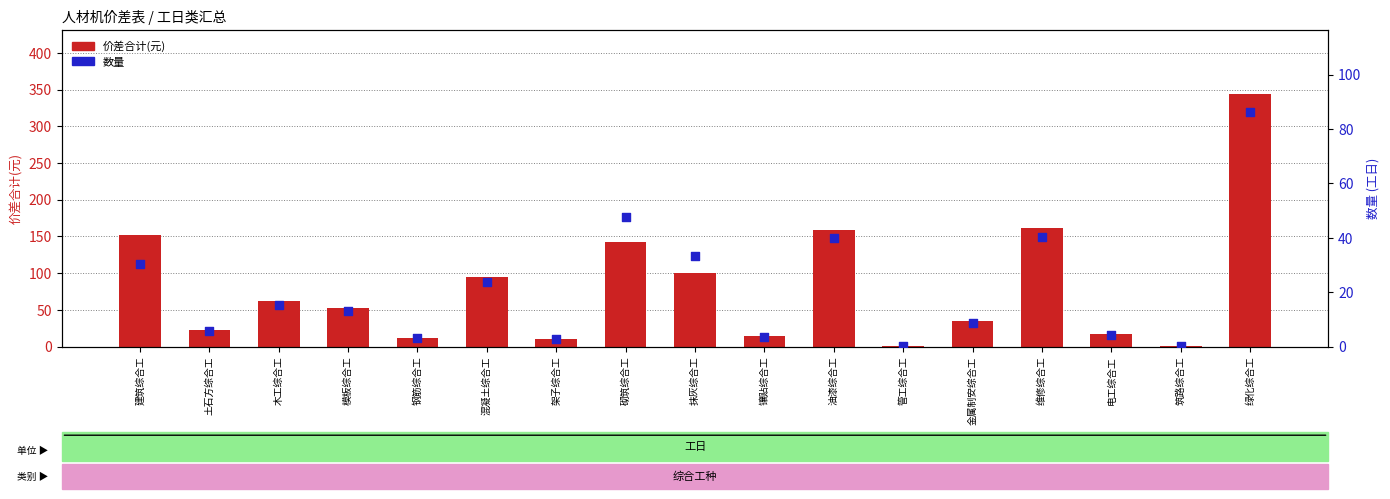

What are all the series names shown in the legend?

价差合计(元), 数量